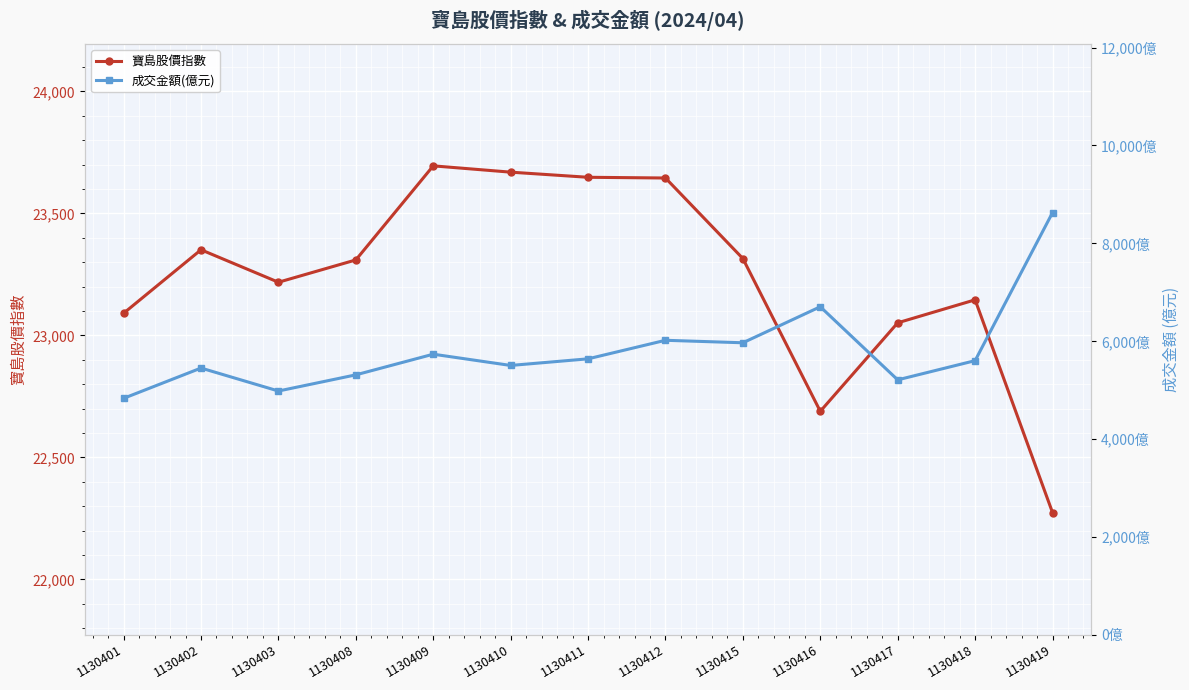

Is this an area chart (filled region under the line)?

No